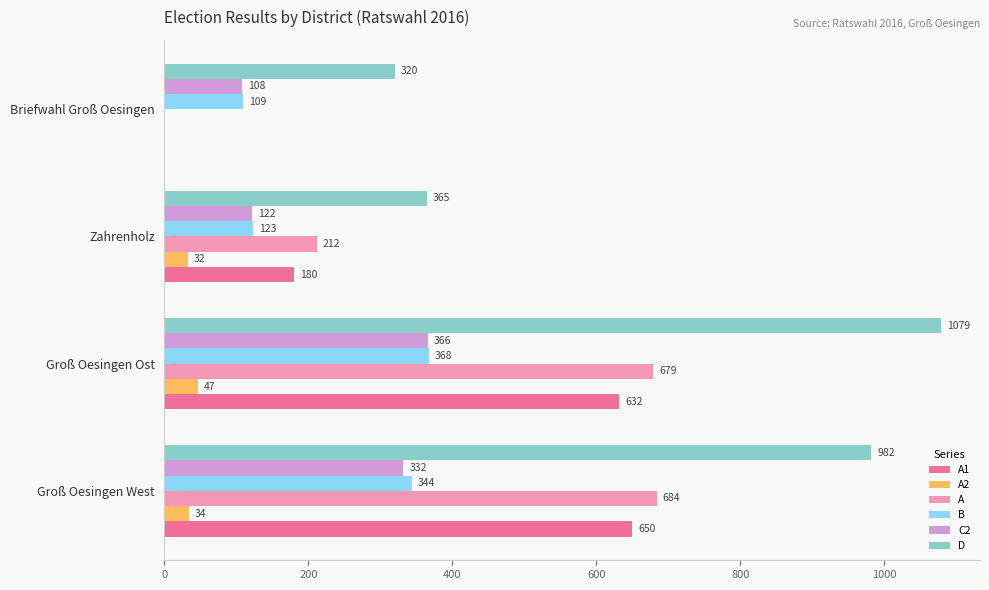

How many positive values does the A1 series have?

3